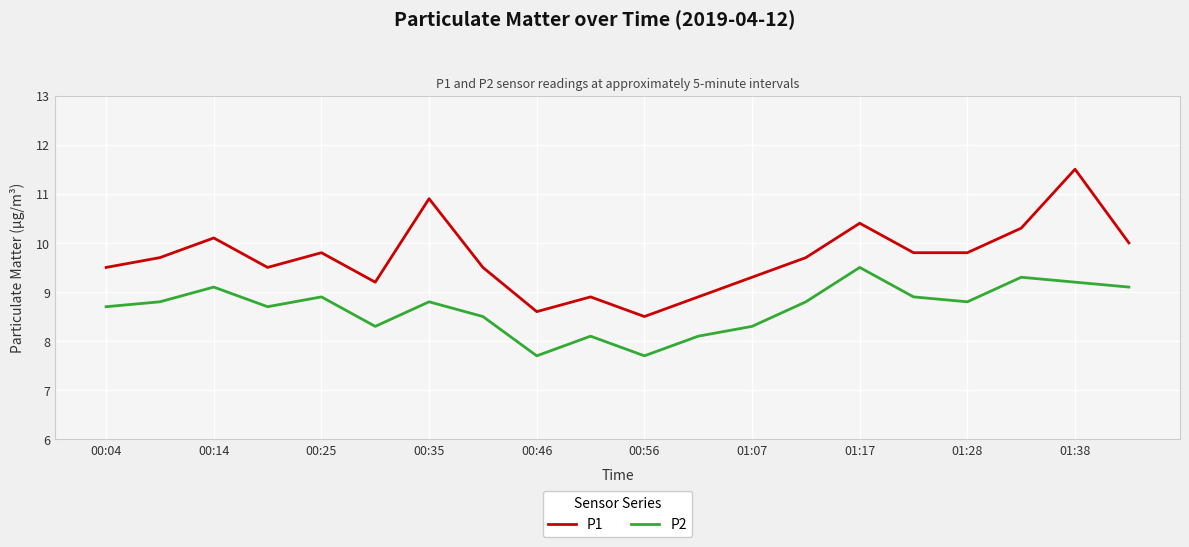

Which series has the largest range (max minus min)?

P1